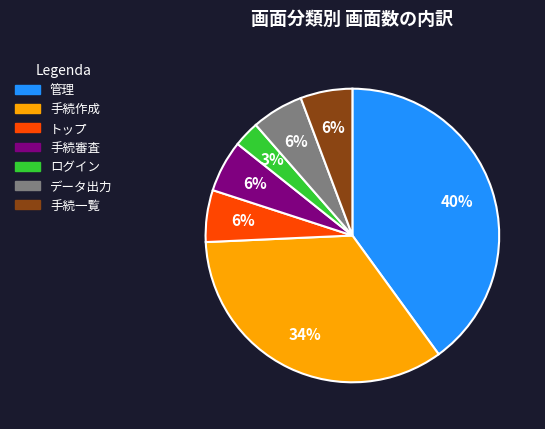

Is it true that 手続審査 is 12% of the pie?

False